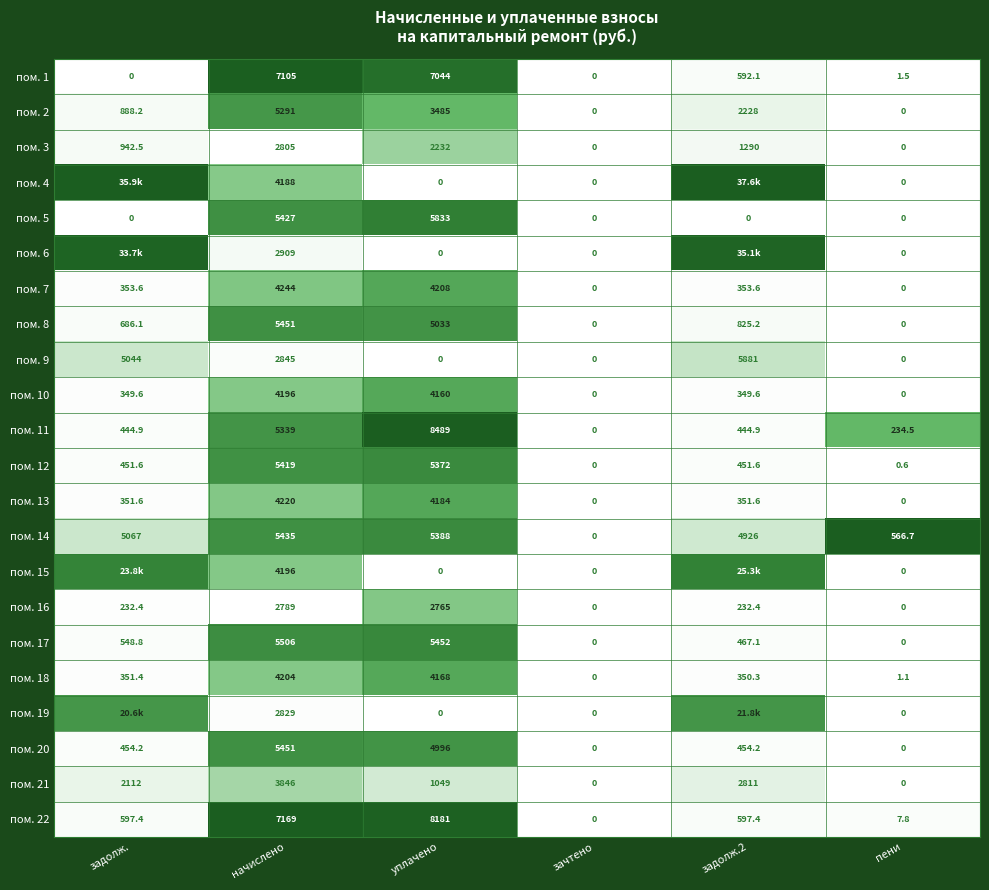

Is the value of пом. 19 at начислено greater than the value of пом. 2 at начислено?

No